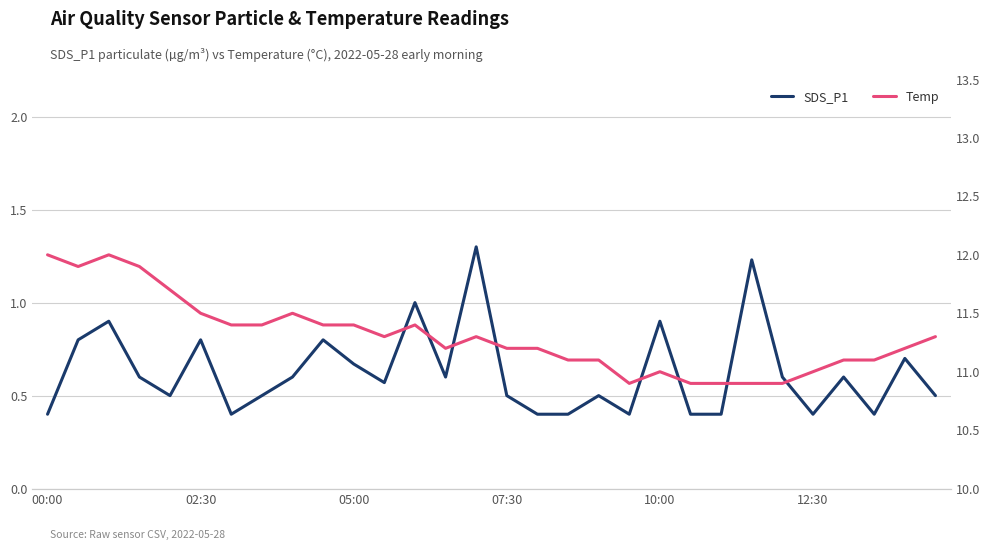

What is the difference between the second highest and minimum values in the Temp series?

1.1